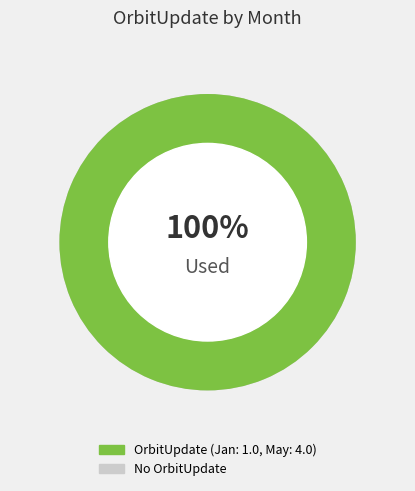

What is the largest slice in the pie chart?

May